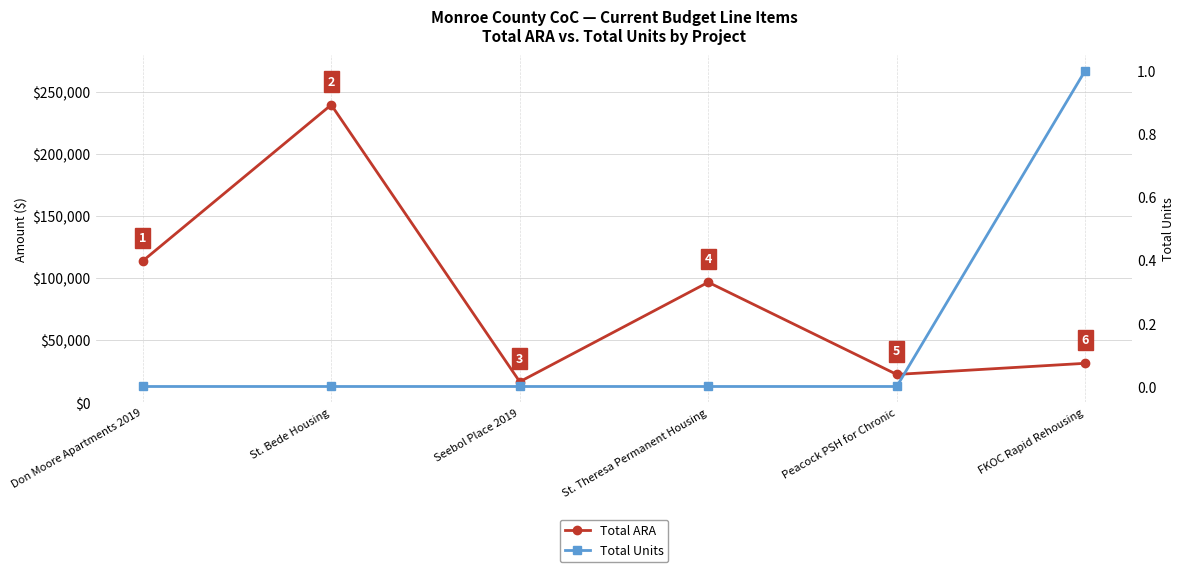

The Total ARA series shows 22945 at Seebol Place 2019. True or false?

False